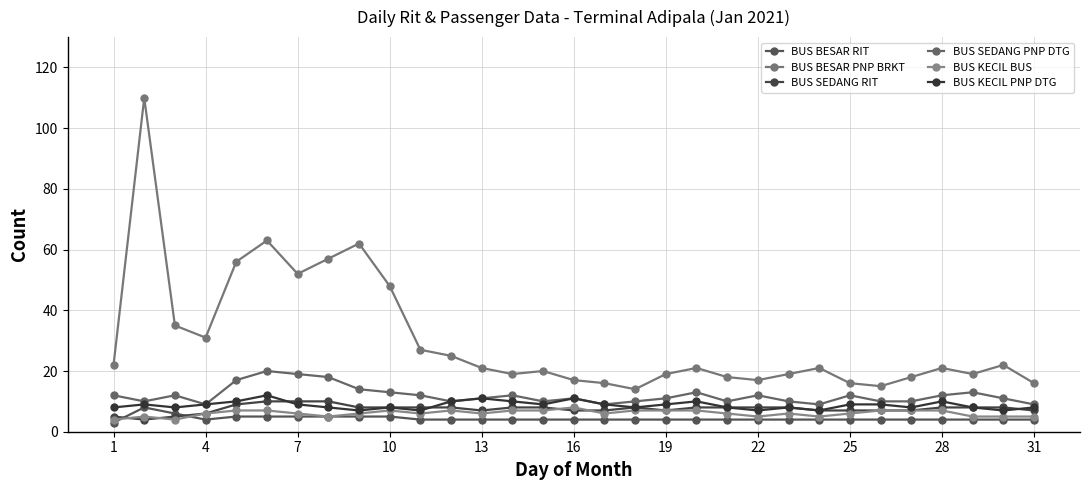

Does the chart have visible grid lines?

Yes